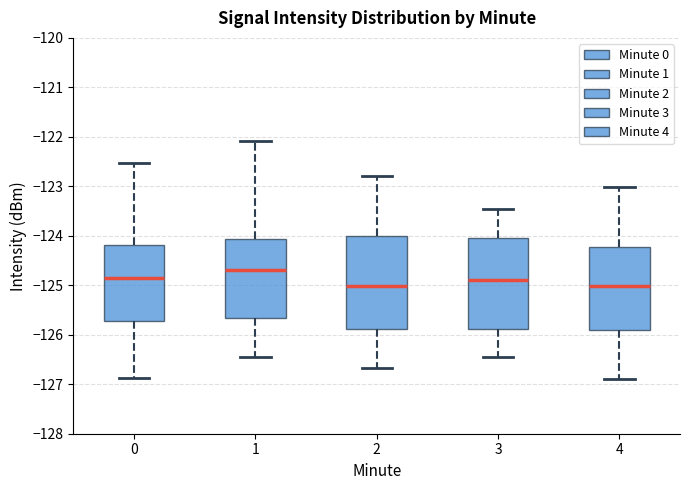

Reading left to right, read every box against the y-axis: the position of its median line, the range the box covers, and the ends of its whiskers. The values are not printed on the chart, so give them approximately, as read against the axis.

0: median -124.8, box -125.7 to -124.2, whiskers -126.9 to -122.5
1: median -124.7, box -125.7 to -124.1, whiskers -126.5 to -122.1
2: median -125.0, box -125.9 to -124.0, whiskers -126.7 to -122.8
3: median -124.9, box -125.9 to -124.0, whiskers -126.5 to -123.5
4: median -125.0, box -125.9 to -124.2, whiskers -126.9 to -123.0